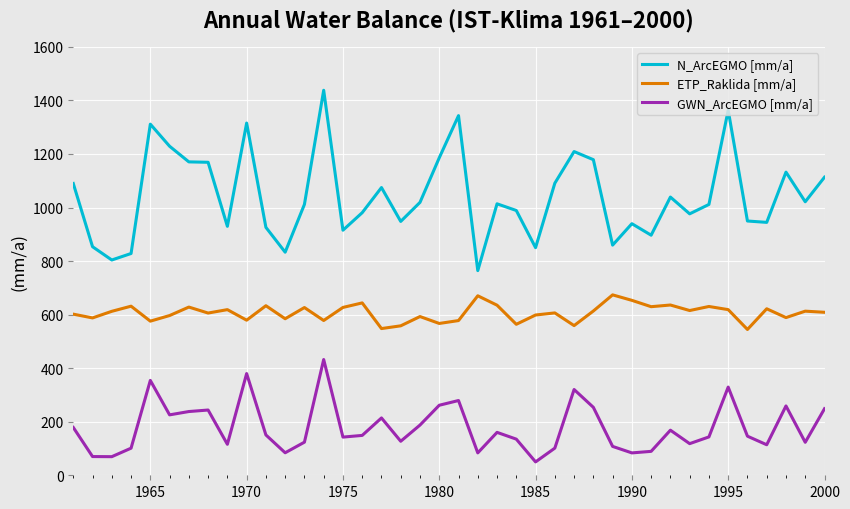

What is the highest value of the ETP_Raklida [mm/a] series?

673.8